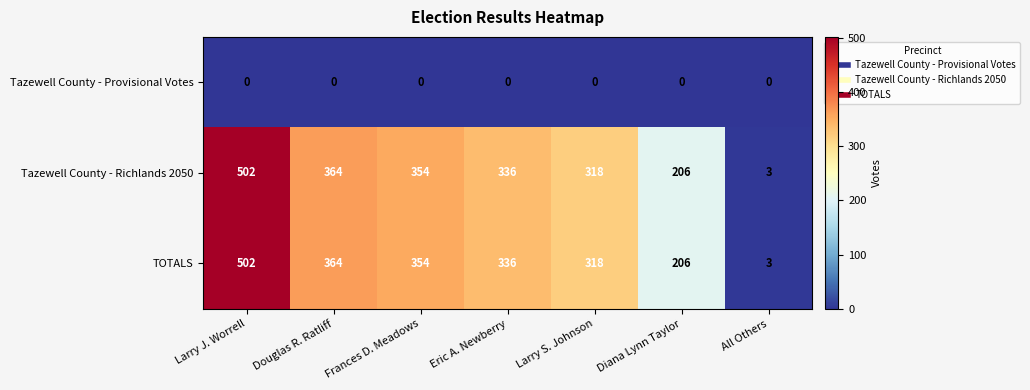

What is the maximum value shown in the chart?

502